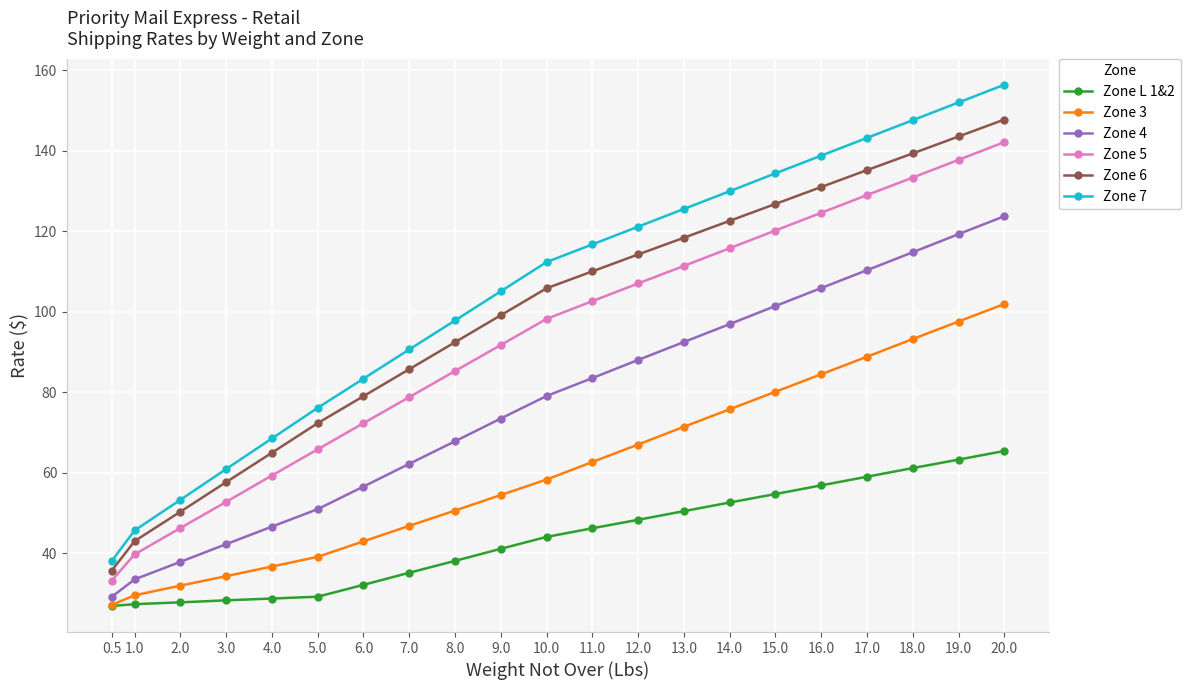

What is the total value across all series at 12.0?

545.9